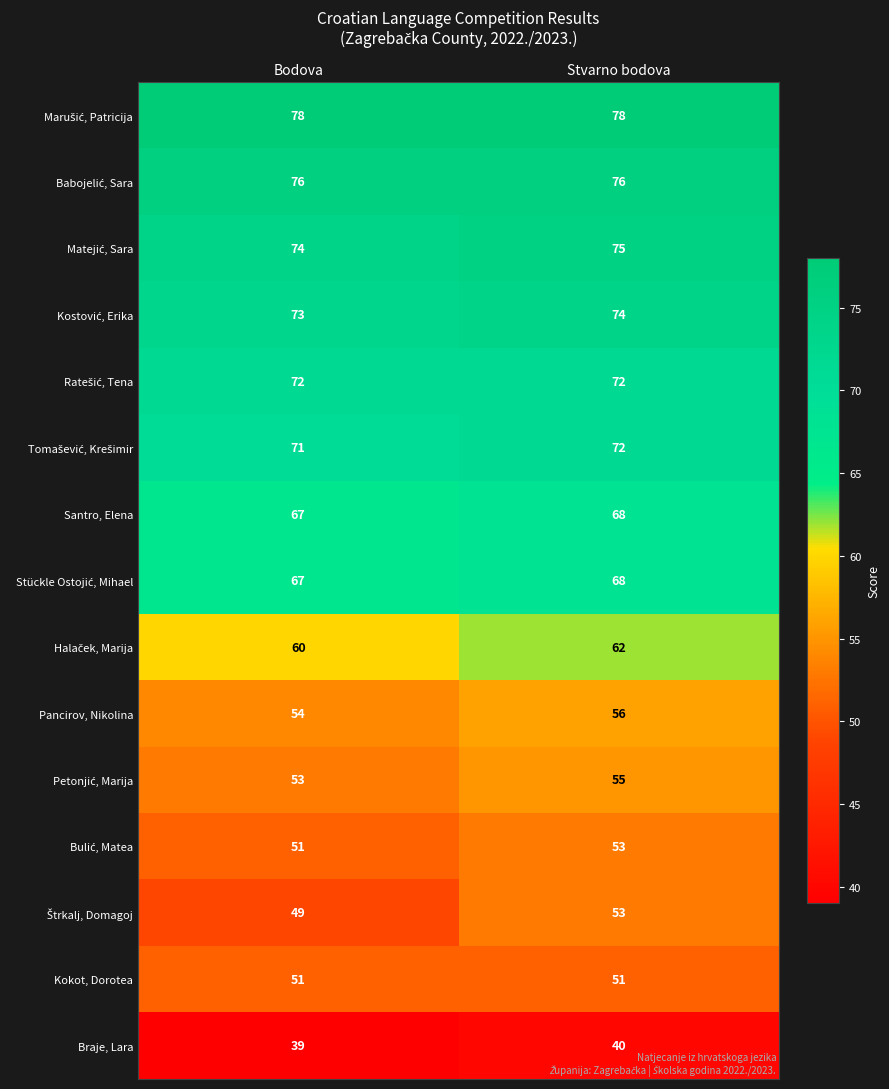

Rank the categories by Braje, Lara value from lowest to highest.

Bodova, Stvarno bodova